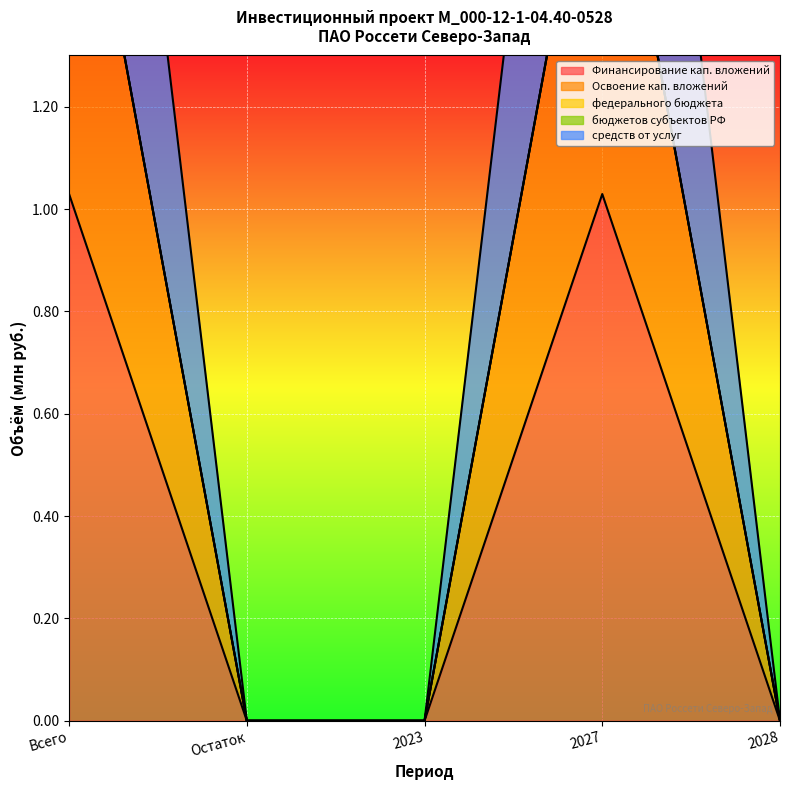

Reading left to right, transcribe all the data shown in this chart.

Финансирование кап. вложений: 1.0	0.0	0.0	1.0	0.0
Освоение кап. вложений: 1.9	0.0	0.0	1.9	0.0
средств от услуг: 1.9	0.0	0.0	1.9	0.0